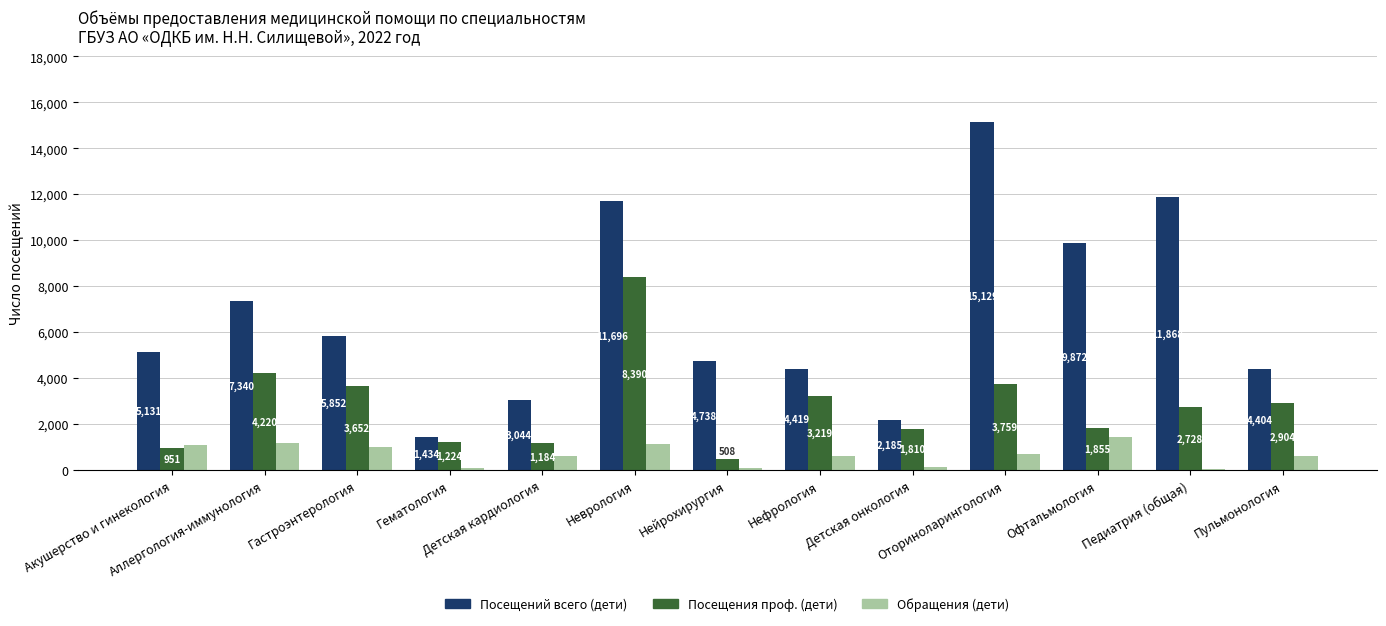

What is the sum of all Обращения (дети) values?

8790